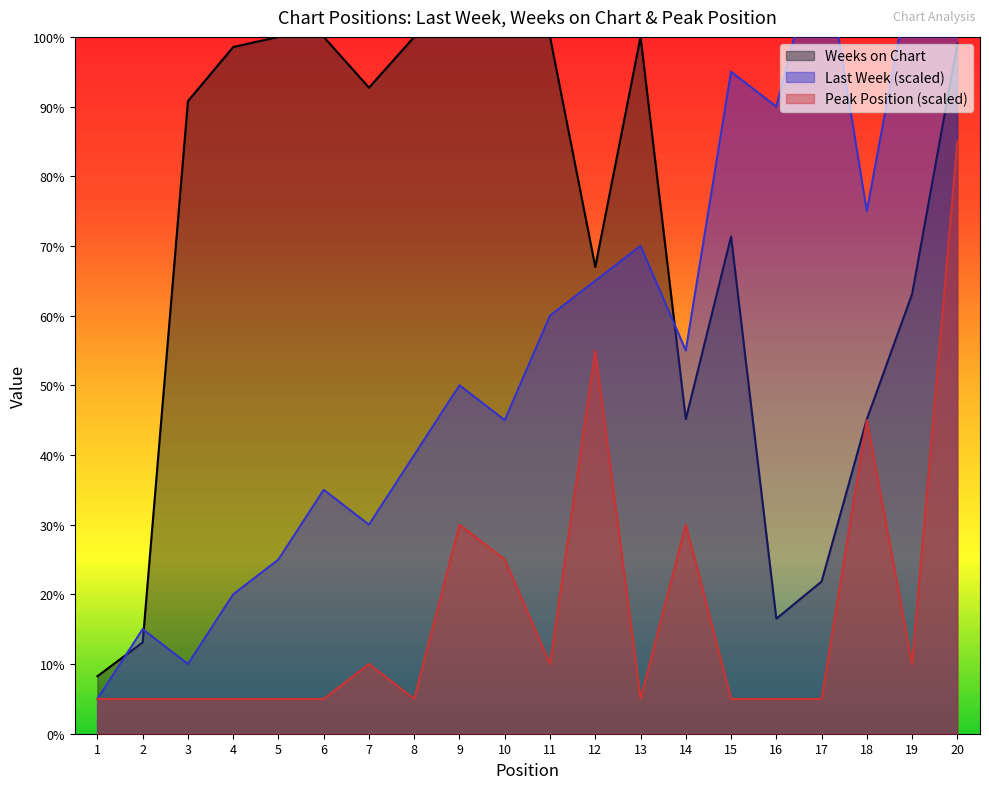

Reading left to right, list all the values displayed in this chart.

Last Week: 10.3	30.9	20.6	41.2	51.5	72.1	61.8	82.4	103.0	92.7	123.6	133.9	144.2	113.3	195.7	185.4	236.9	154.5	226.6	309.0
Weeks on Chart: 17.0	27.0	187.0	203.0	206.0	206.0	191.0	206.0	206.0	206.0	206.0	138.0	206.0	93.0	147.0	34.0	45.0	93.0	130.0	204.0
Peak Position: 10.3	10.3	10.3	10.3	10.3	10.3	20.6	10.3	61.8	51.5	20.6	113.3	10.3	61.8	10.3	10.3	10.3	92.7	20.6	175.1